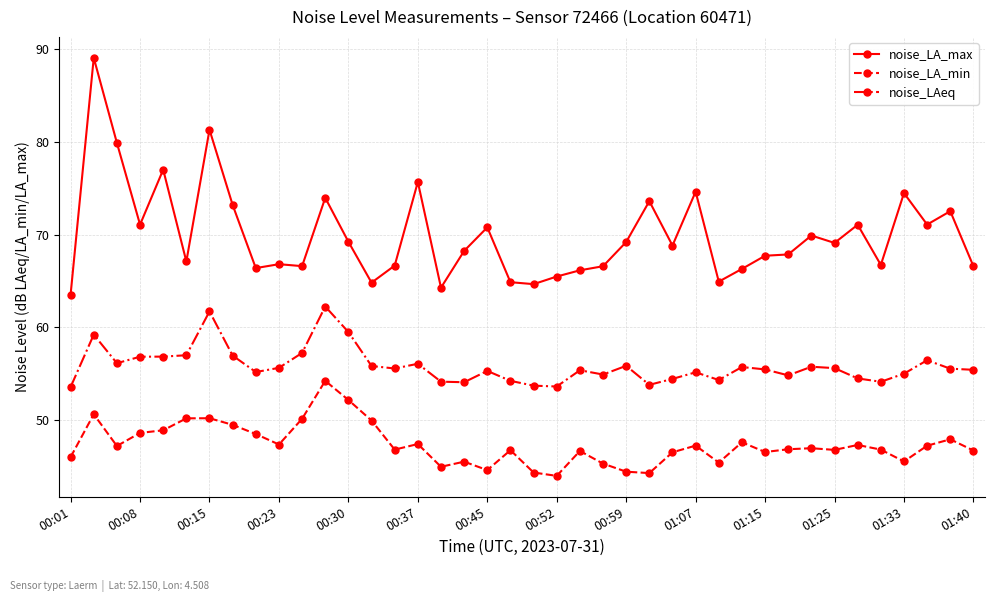

What is the average value of the noise_LAeq series?

55.8